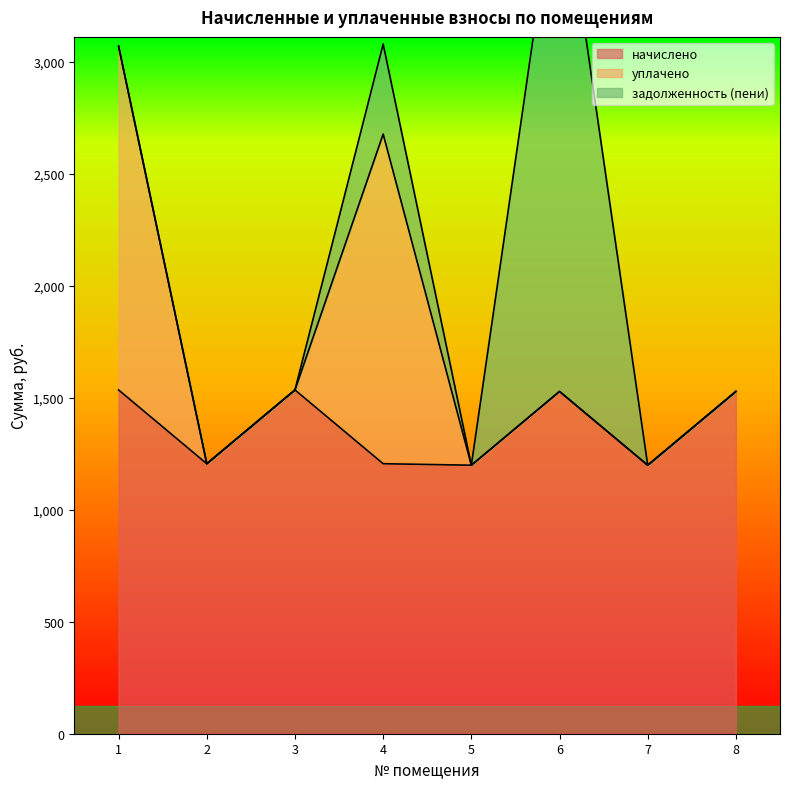

True or false: начислено has more than 2 points higher than both neighbors.

False